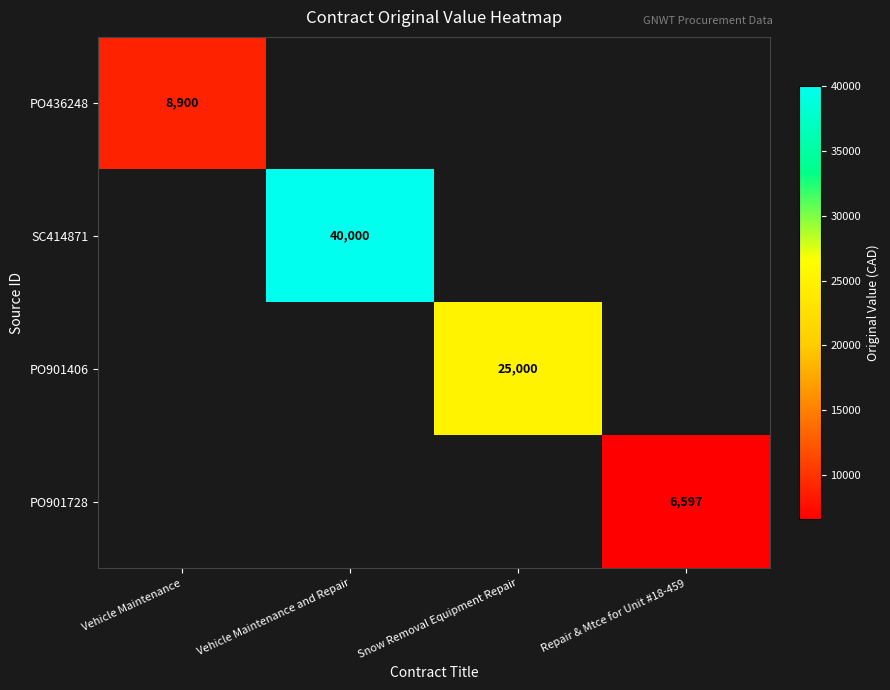

The PO901728 series shows 8798 at Repair & Mtce for Unit #18-459. True or false?

False